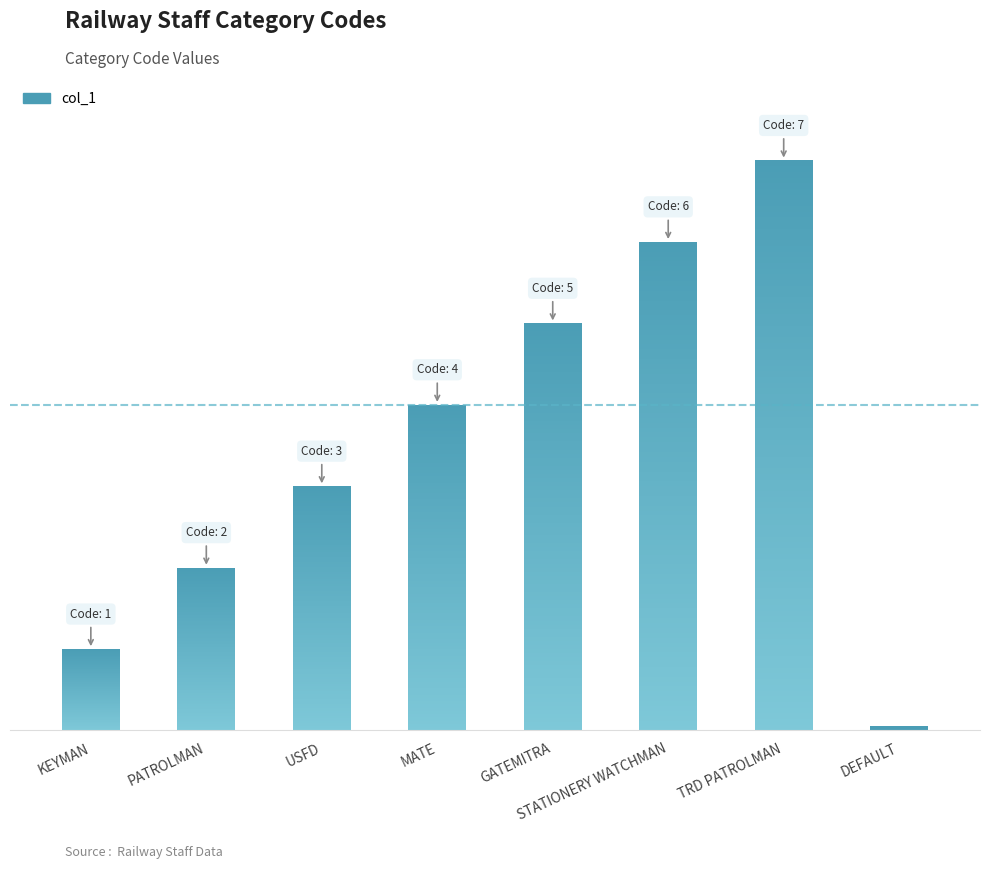

Reading left to right, what are all the values shown in this chart?

KEYMAN=1	PATROLMAN=2	USFD=3	MATE=4	GATEMITRA=5	STATIONERY WATCHMAN=6	TRD PATROLMAN=7	DEFAULT=0